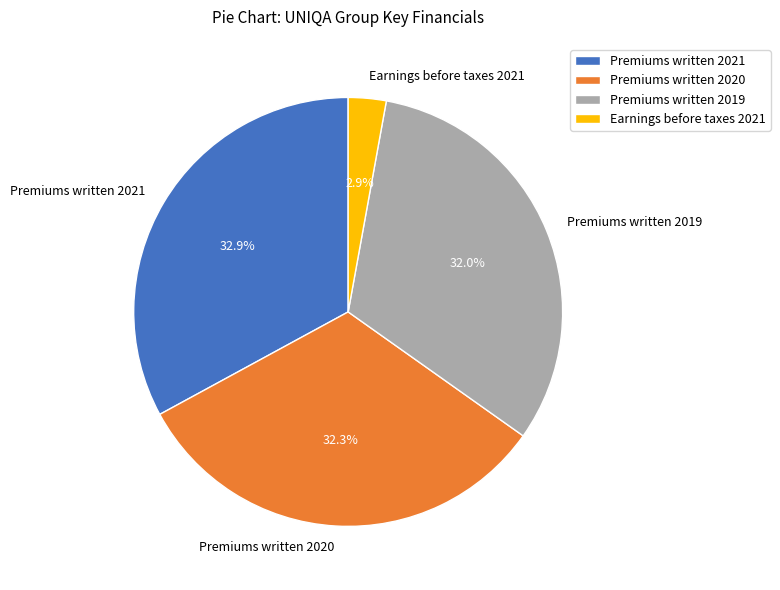

True or false: Premiums written 2021 accounts for 38% of the total.

False